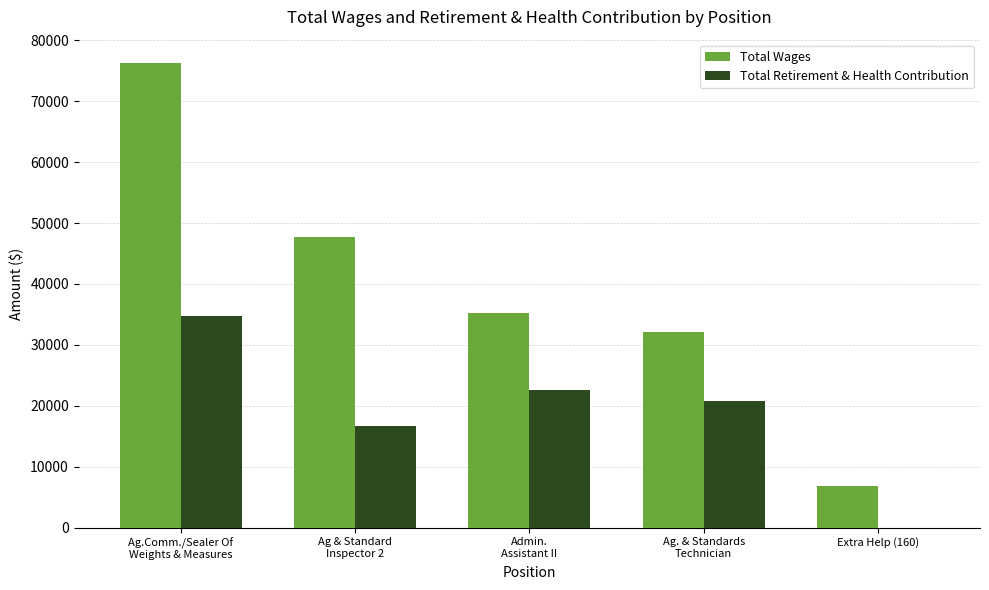

What is the total value across all series at Extra Help (160)?

6915